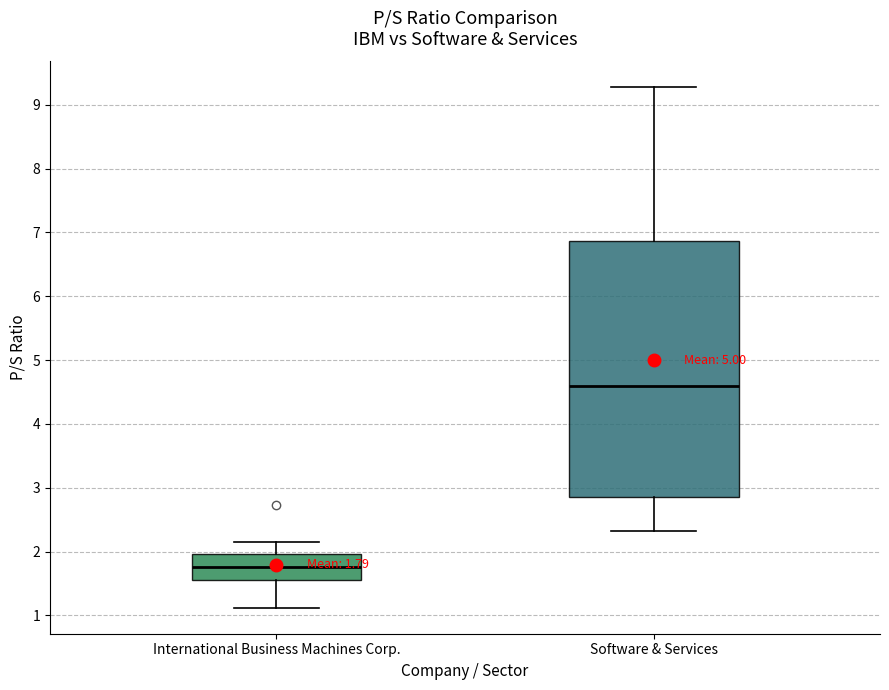

Which box's median line is the highest?

Software & Services